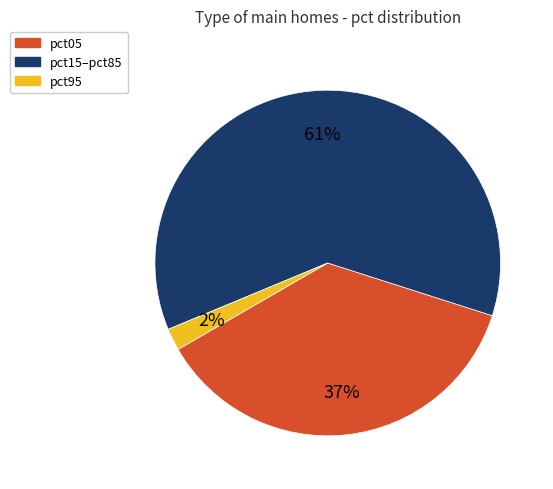

To the nearest percent, what is the difference between the largest and smallest slice percentages?

59%